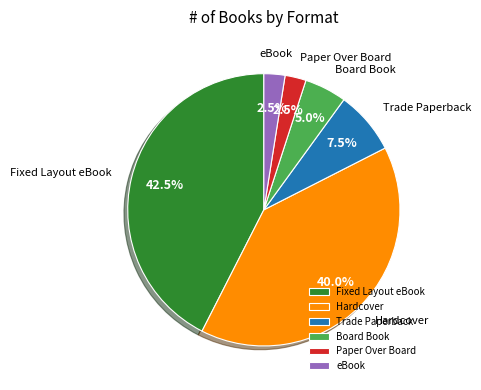

Which has a higher value, Paper Over Board or Fixed Layout eBook?

Fixed Layout eBook